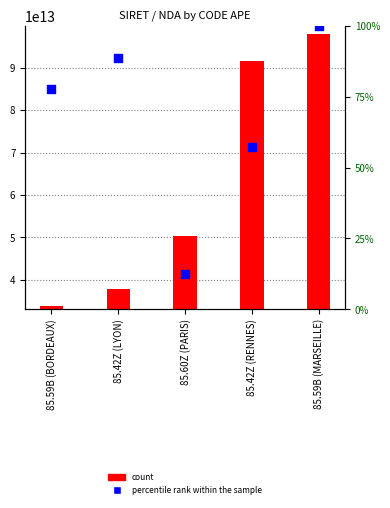

What is the total value across all series at 85.42Z (RENNES)?

91487009200079.3